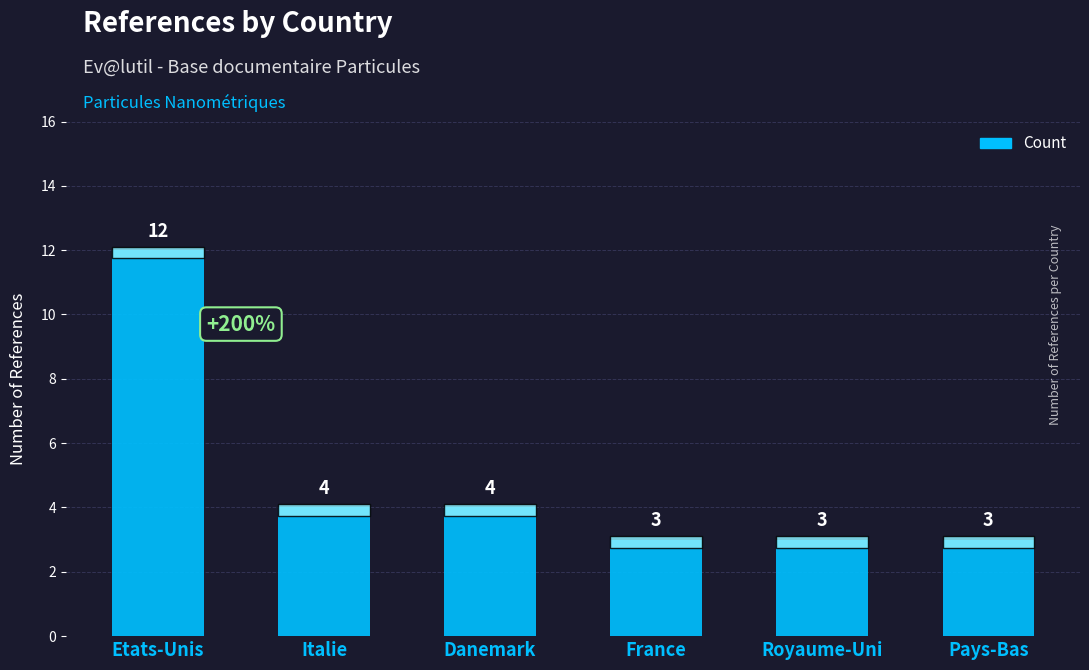

What is the value of the 3rd bar from the left?

4